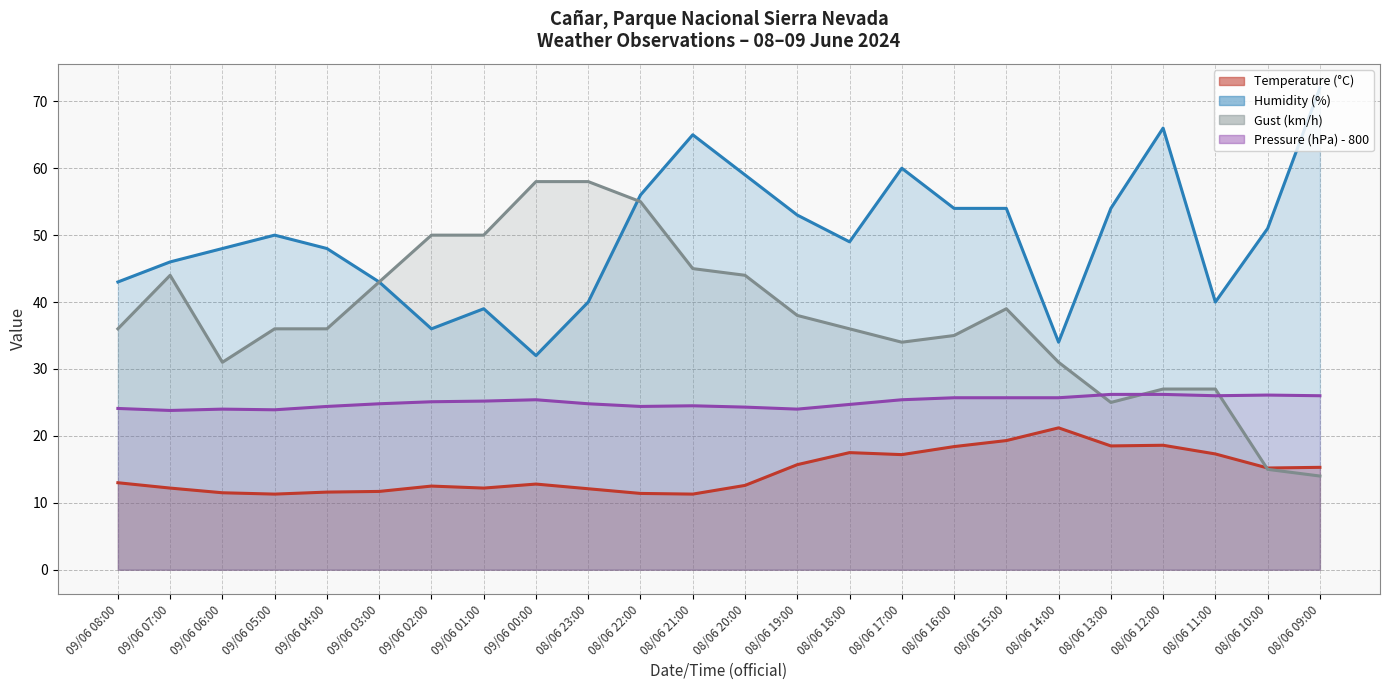

Does the chart display data point markers on the line(s)?

No